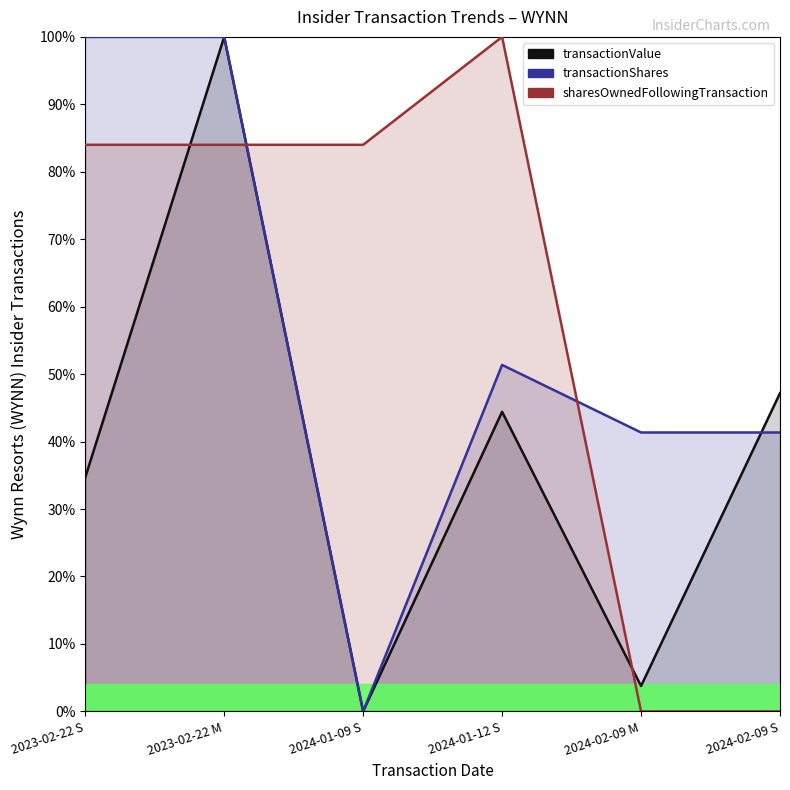

Reading right to left, what are all the values shown in this chart?

transactionValue: 2024-02-09 S=0.5	2024-02-09 M=0.0	2024-01-12 S=0.4	2024-01-09 S=0.0	2023-02-22 M=1.0	2023-02-22 S=0.3
transactionShares: 2024-02-09 S=0.4	2024-02-09 M=0.4	2024-01-12 S=0.5	2024-01-09 S=0.0	2023-02-22 M=1.0	2023-02-22 S=1.0
sharesOwnedFollowingTransaction: 2024-02-09 S=0.0	2024-02-09 M=0.0	2024-01-12 S=1.0	2024-01-09 S=0.8	2023-02-22 M=0.8	2023-02-22 S=0.8